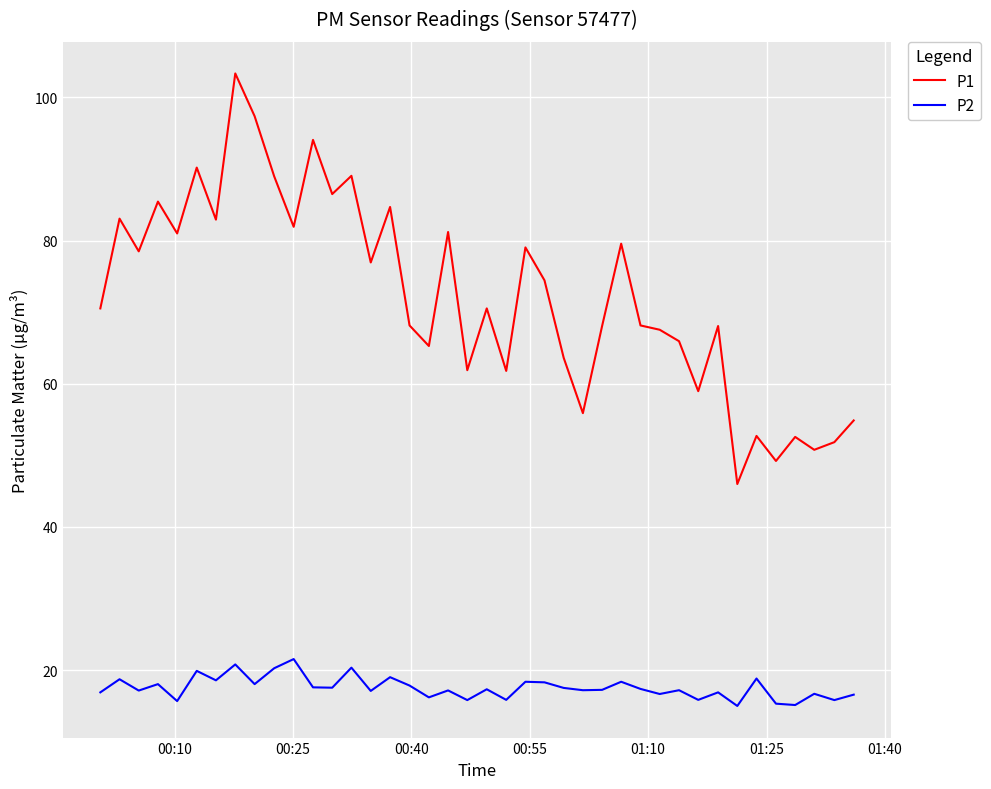

What is the smallest value displayed?

15.0